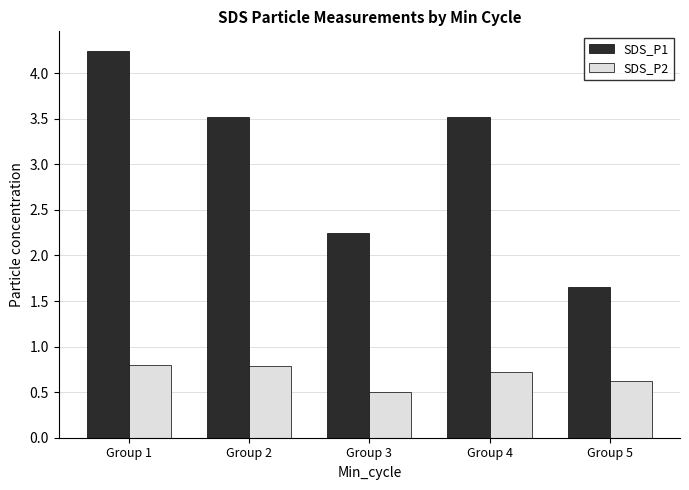

What is the difference between the maximum and minimum values in the SDS_P1 series?

2.6